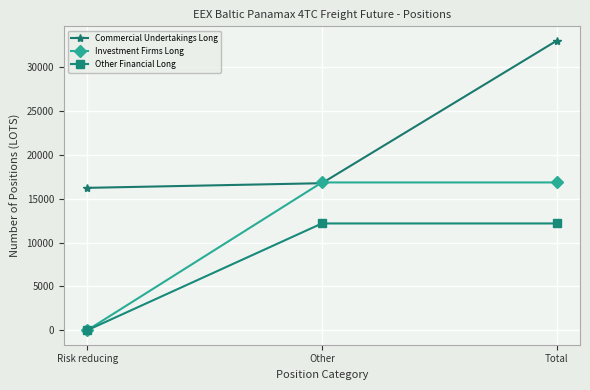

Which series has the widest spread of values?

Investment Firms Long